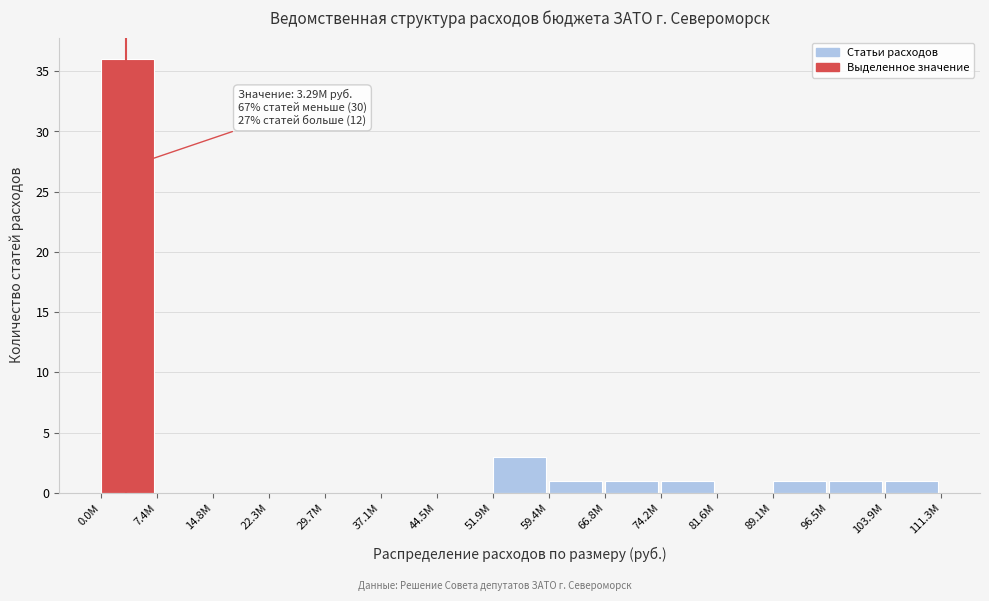

Reading left to right, extract all data points from this chart.

0.0M=36	7.4M=0	14.8M=0	22.3M=0	29.7M=0	37.1M=0	44.5M=0	51.9M=3	59.4M=1	66.8M=1	74.2M=1	81.6M=0	89.1M=1	96.5M=1	103.9M=1